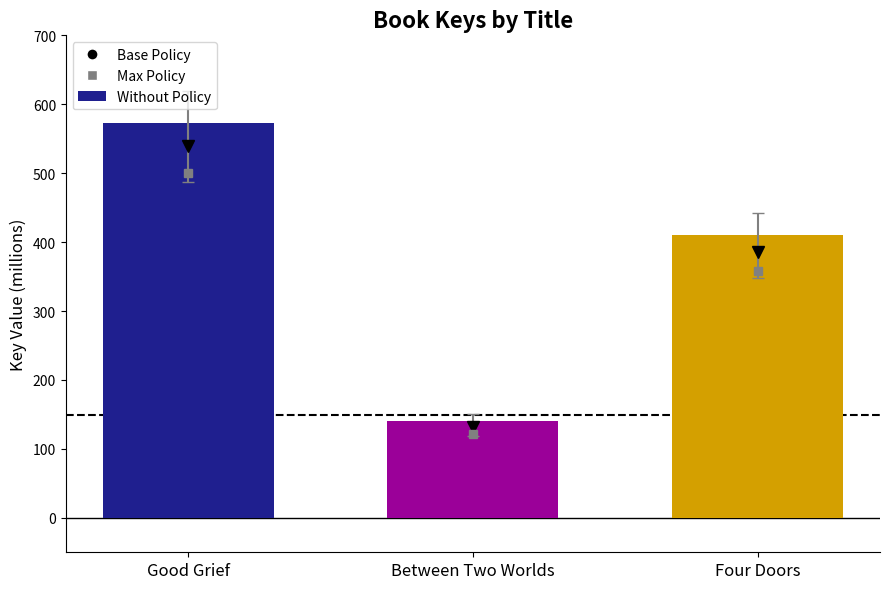

How many distinct data groups are displayed?

1